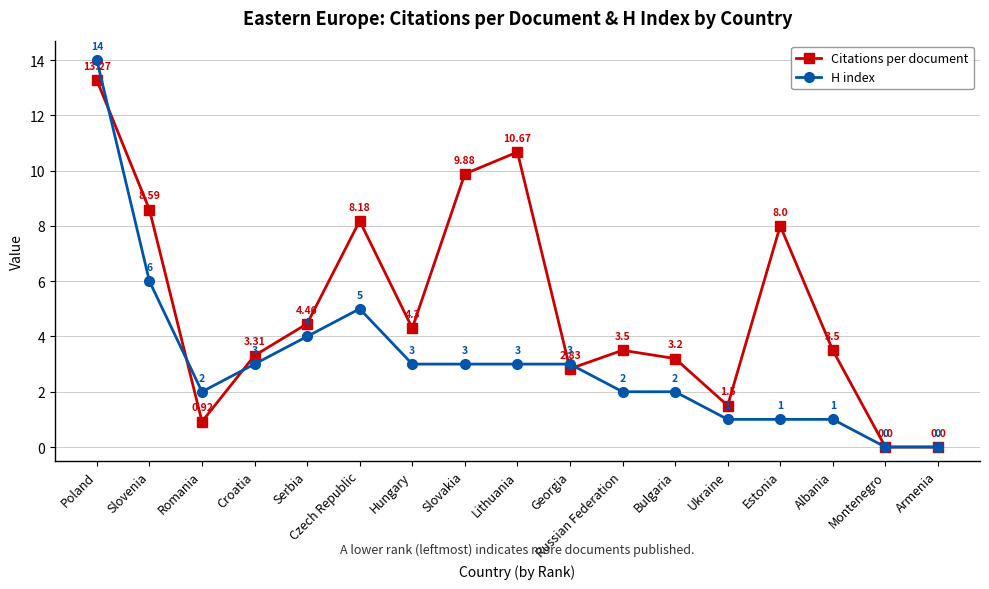

At which label does H index first exceed 3?

Poland